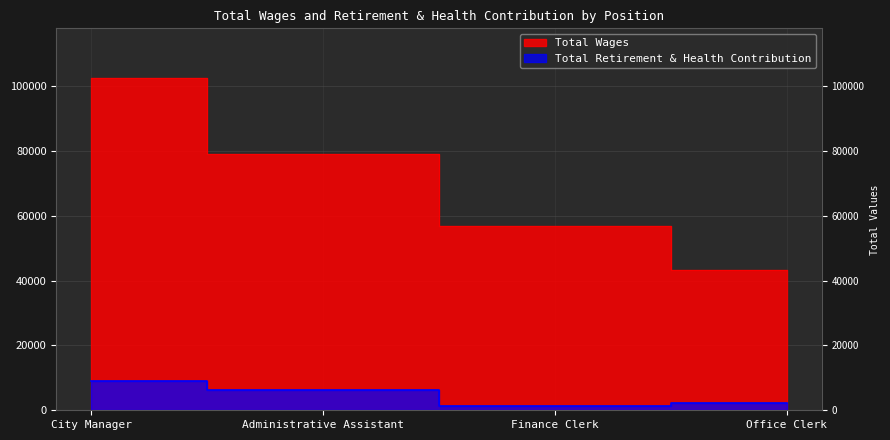

Reading left to right, what are all the values shown in this chart?

Total Wages: 102417	79094	56782	43202
Total Retirement & Health Contribution: 9114	6131	1377	2307